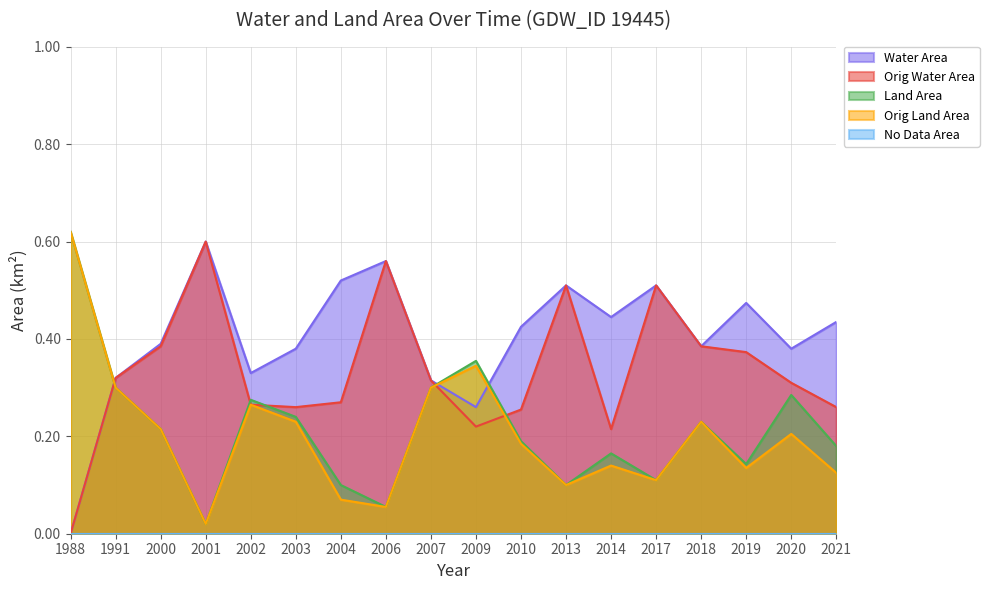

True or false: landArea and origlandArea intersect in this chart.

False